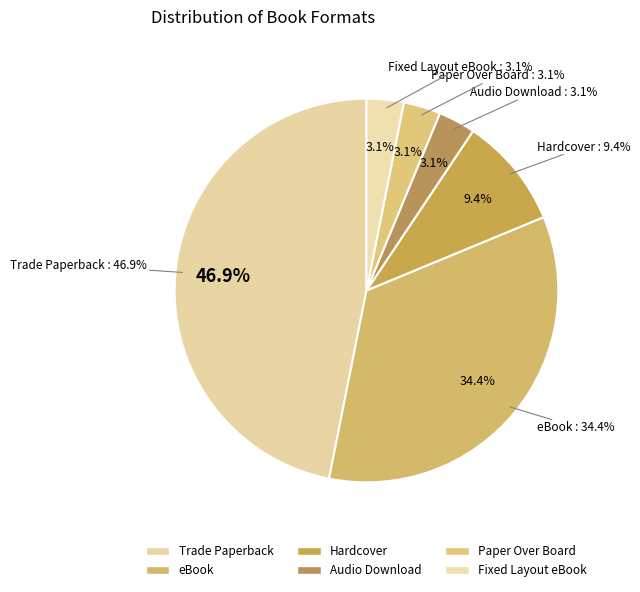

Which has a higher value, Audio Download or Fixed Layout eBook?

Audio Download